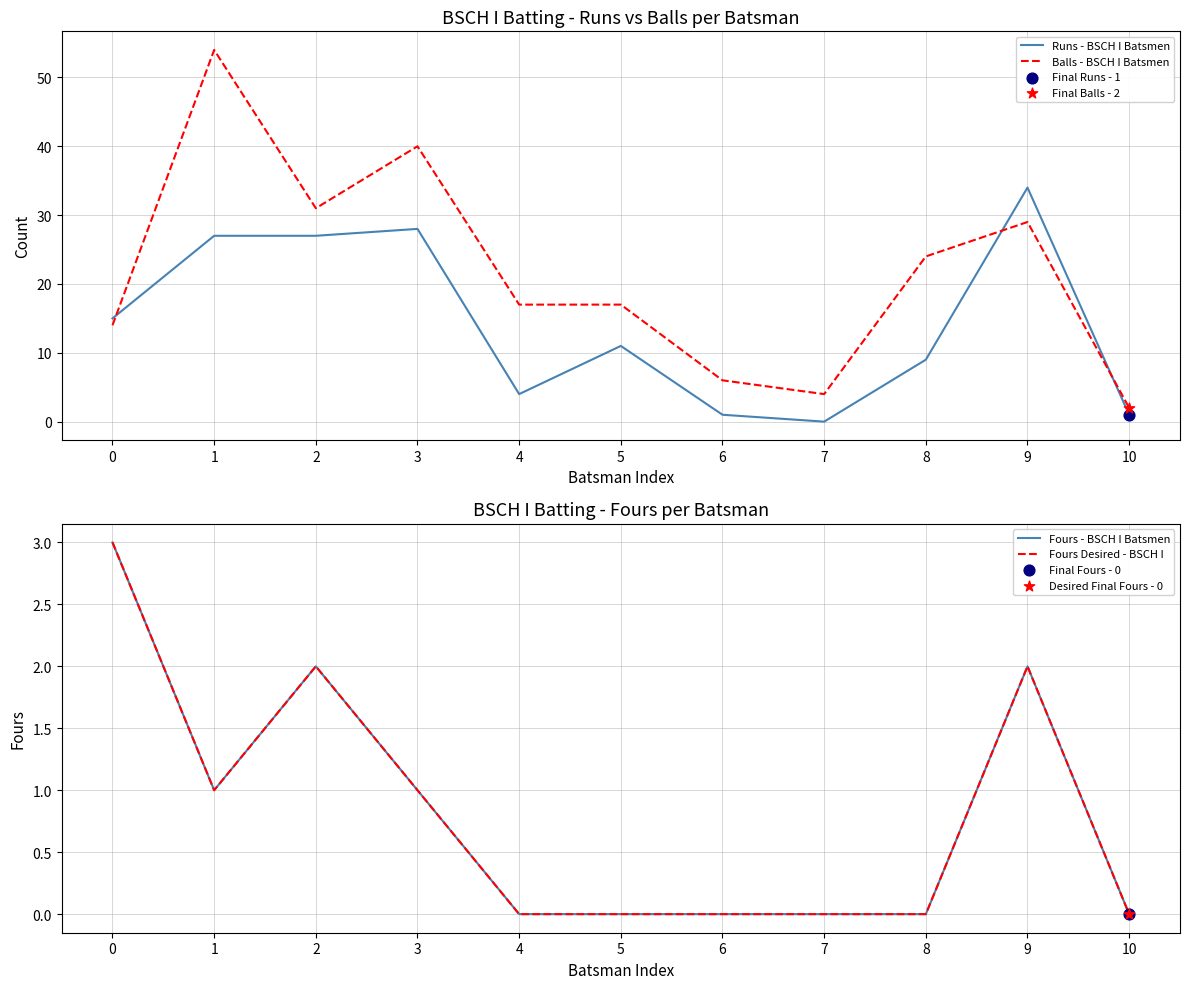

Which series reaches the maximum Y coordinate?

Balls - BSCH I Batsmen